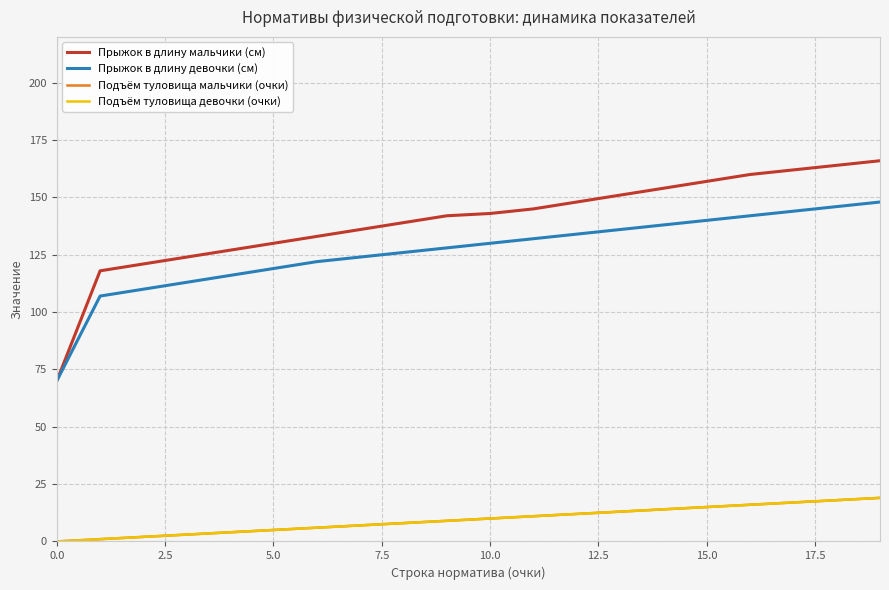

Does the chart have visible grid lines?

Yes